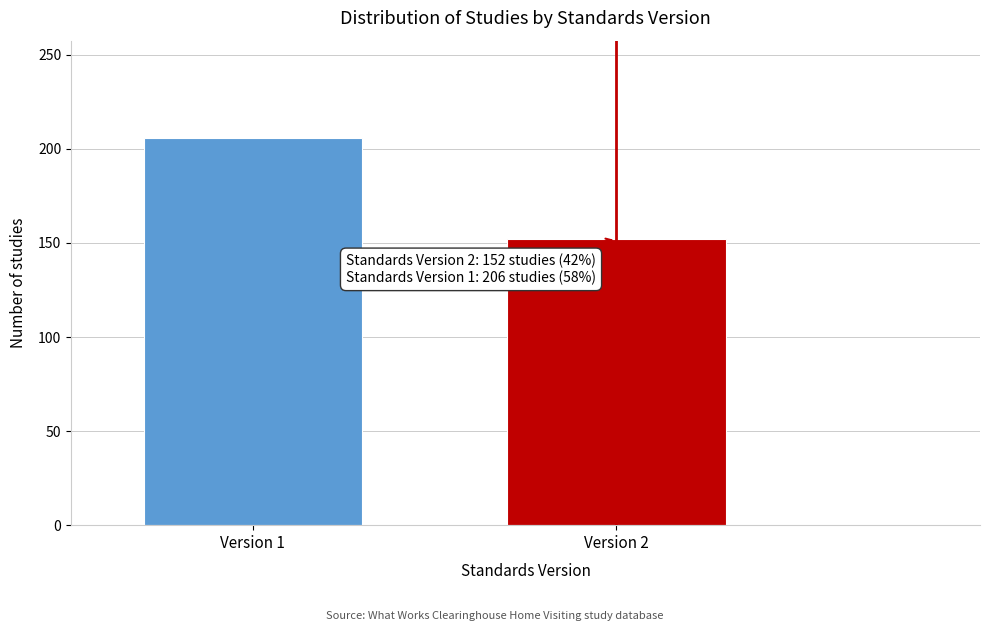

Reading right to left, transcribe all the data shown in this chart.

Version 2=152	Version 1=206